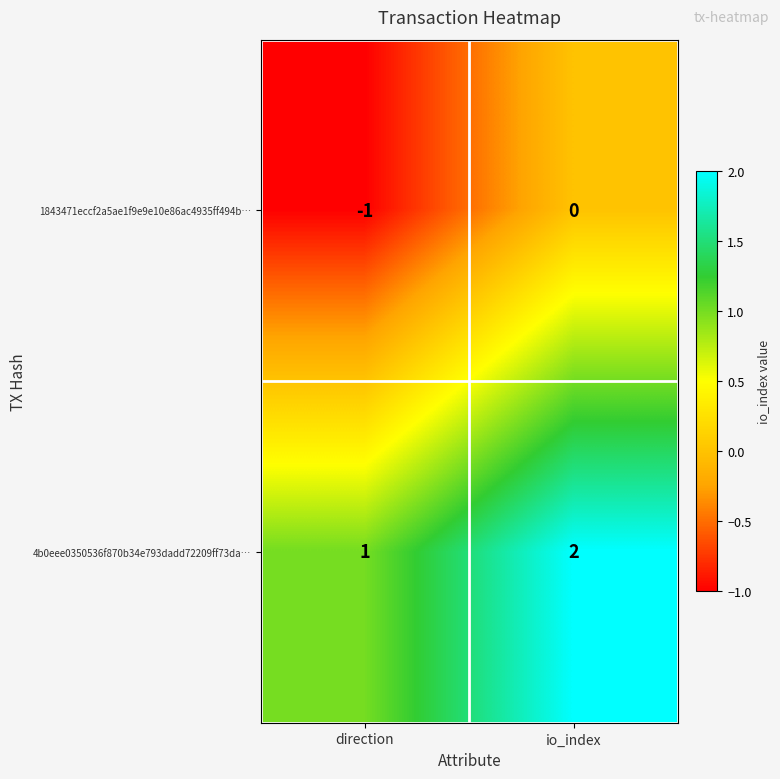

The value of 1843471eccf2a5ae1f9e9e10e86ac4935ff494b… at direction is -1. True or false?

True